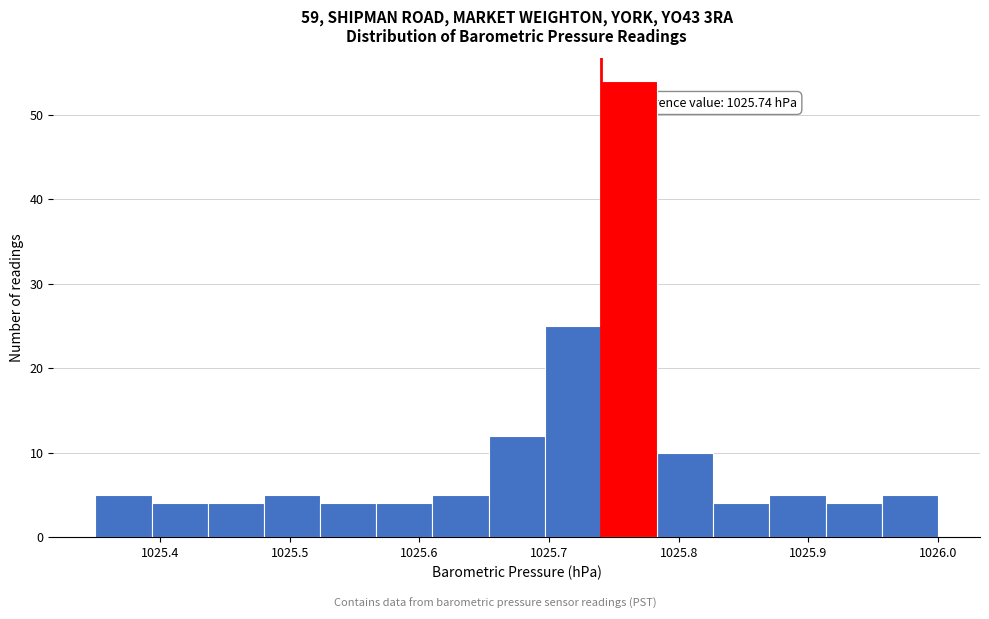

Which range on the x-axis has the tallest bar?

1025.74 to 1025.78